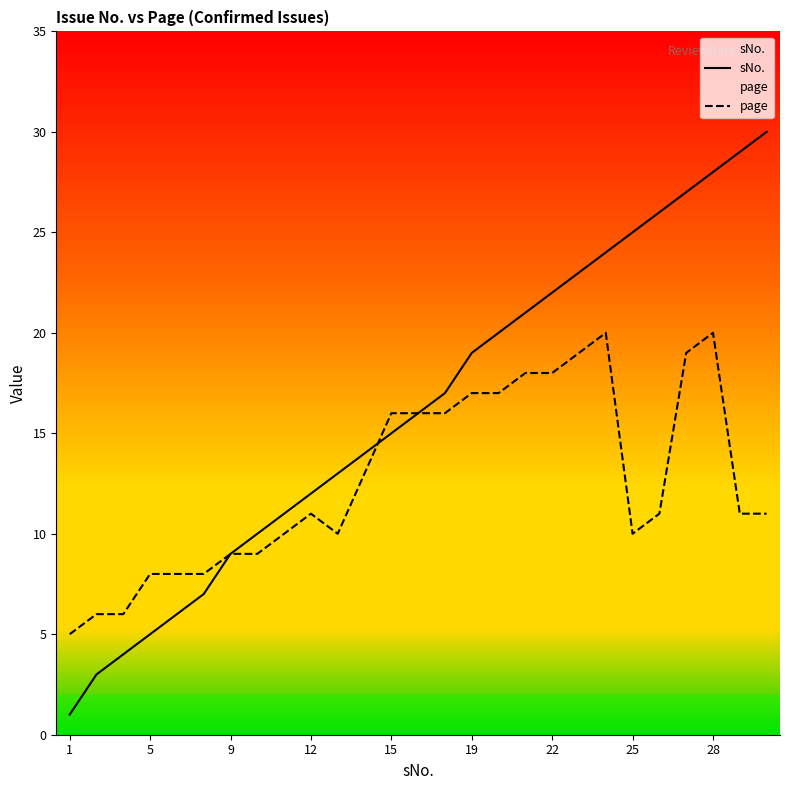

What is the difference between the second highest and minimum values in the page series?

15